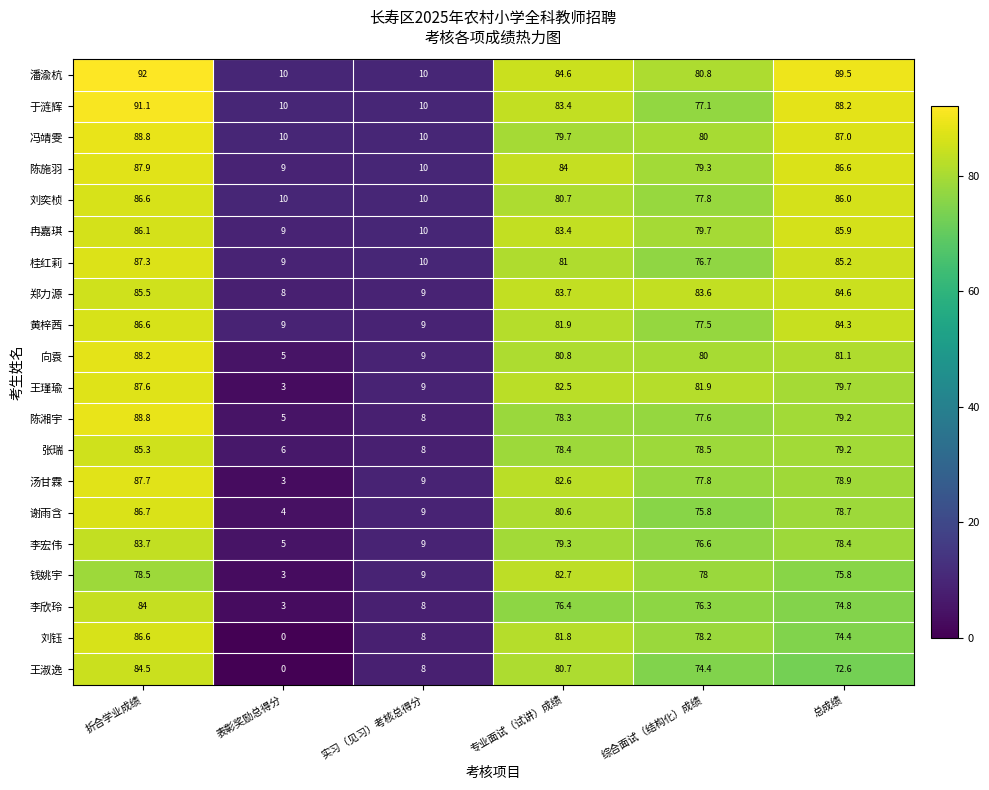

Which series has the widest spread of values?

刘钰